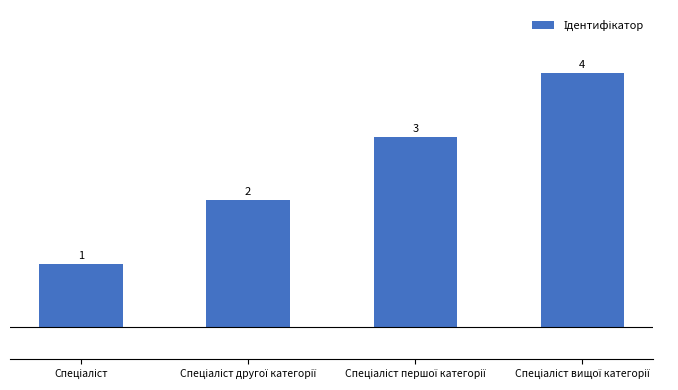

What is the difference between the second highest and minimum values?

2